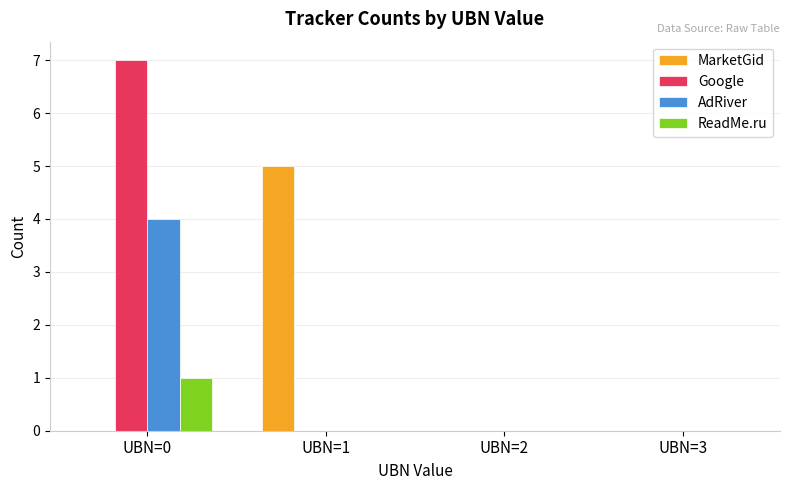

True or false: ReadMe.ru has a value of 0 at UBN=0.

False